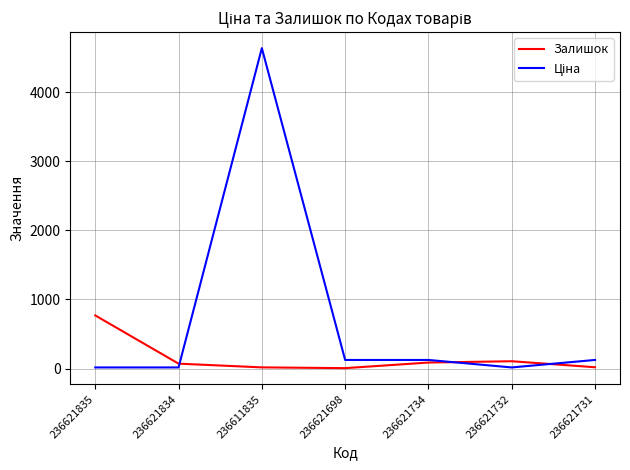

True or false: Залишок has more than 0 points higher than both neighbors.

True